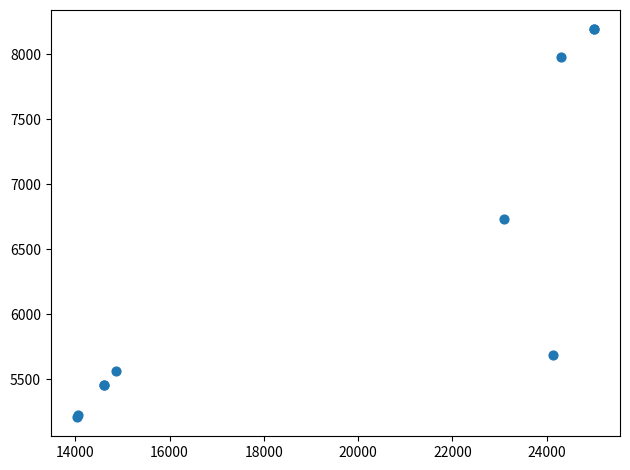

What Y value in the scatter plot is closest to 6702?

6736